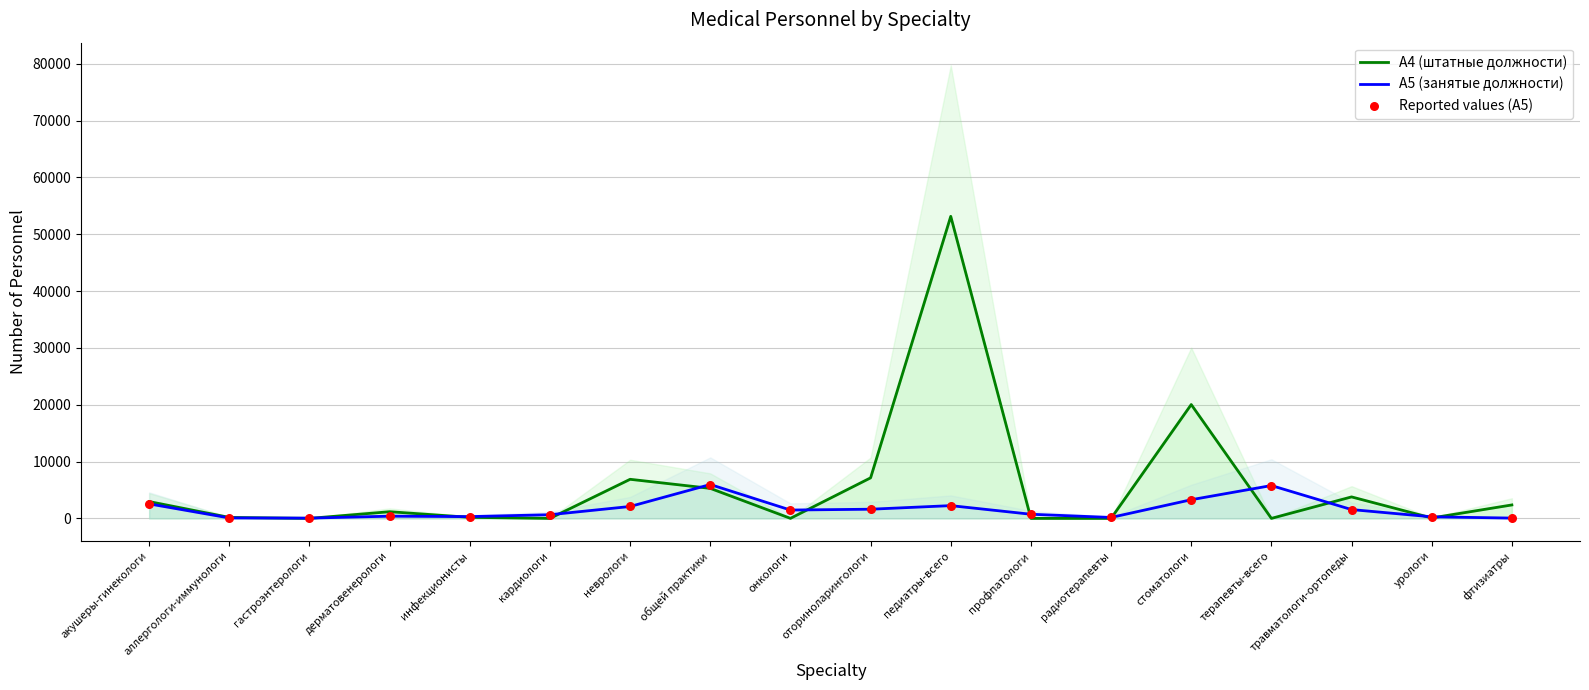

Which series reaches the maximum Y coordinate?

A4 (штатные должности)